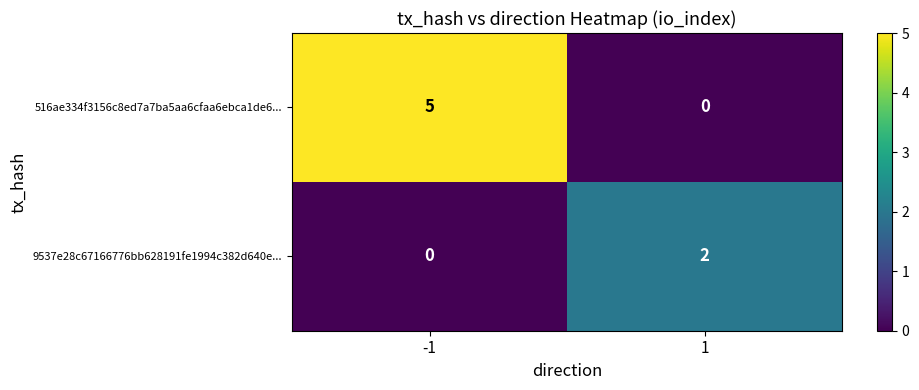

Rank the series by their average value, from lowest to highest.

9537e28c67166776bb628191fe1994c382d640e..., 516ae334f3156c8ed7a7ba5aa6cfaa6ebca1de6...